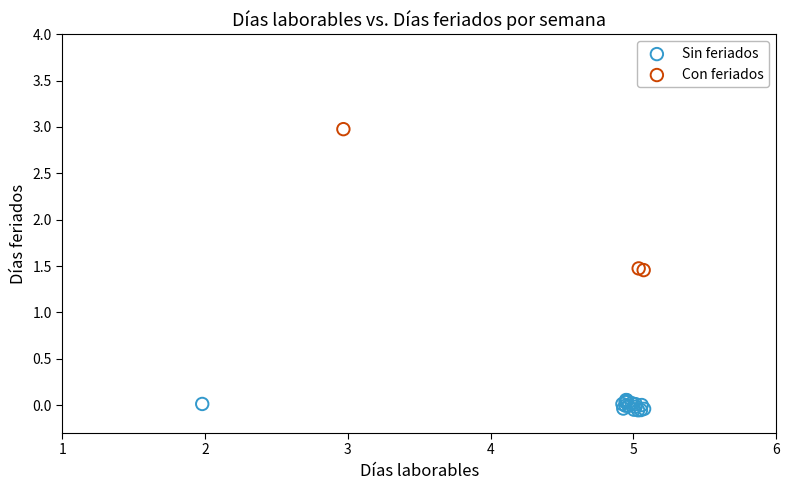

Which series has the widest spread of Y values?

Con feriados